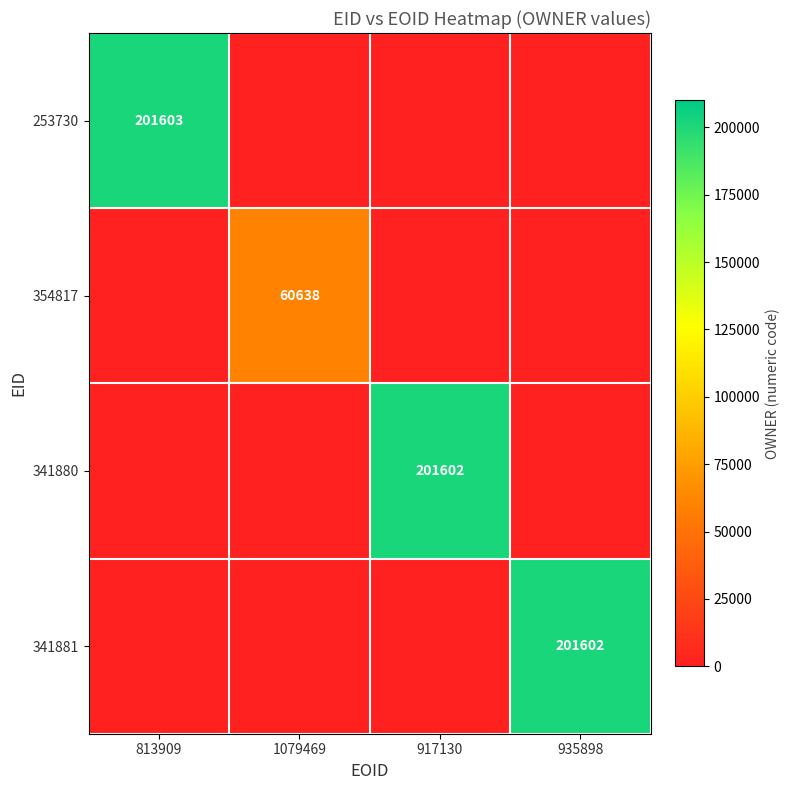

Which series has the widest spread of values?

253730